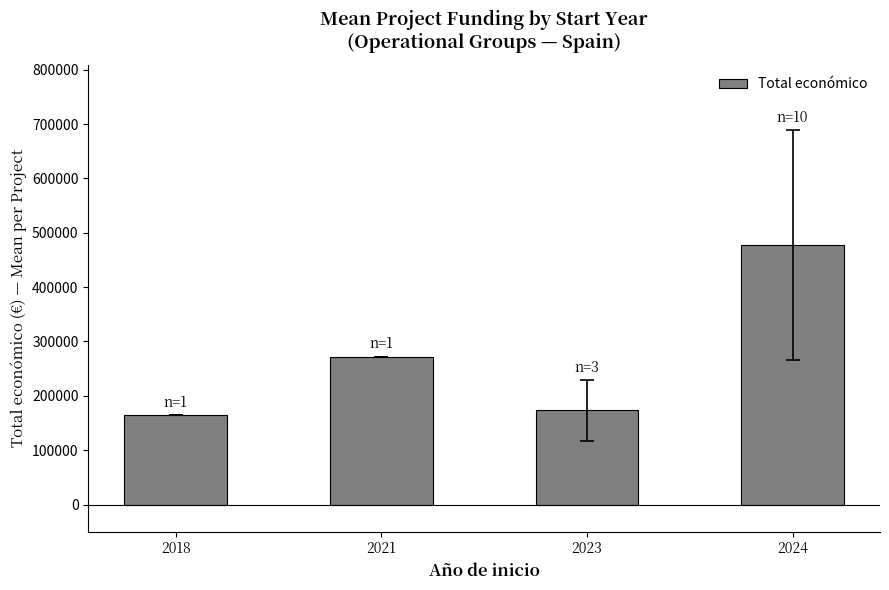

What is the maximum value shown in the chart?

477477.1